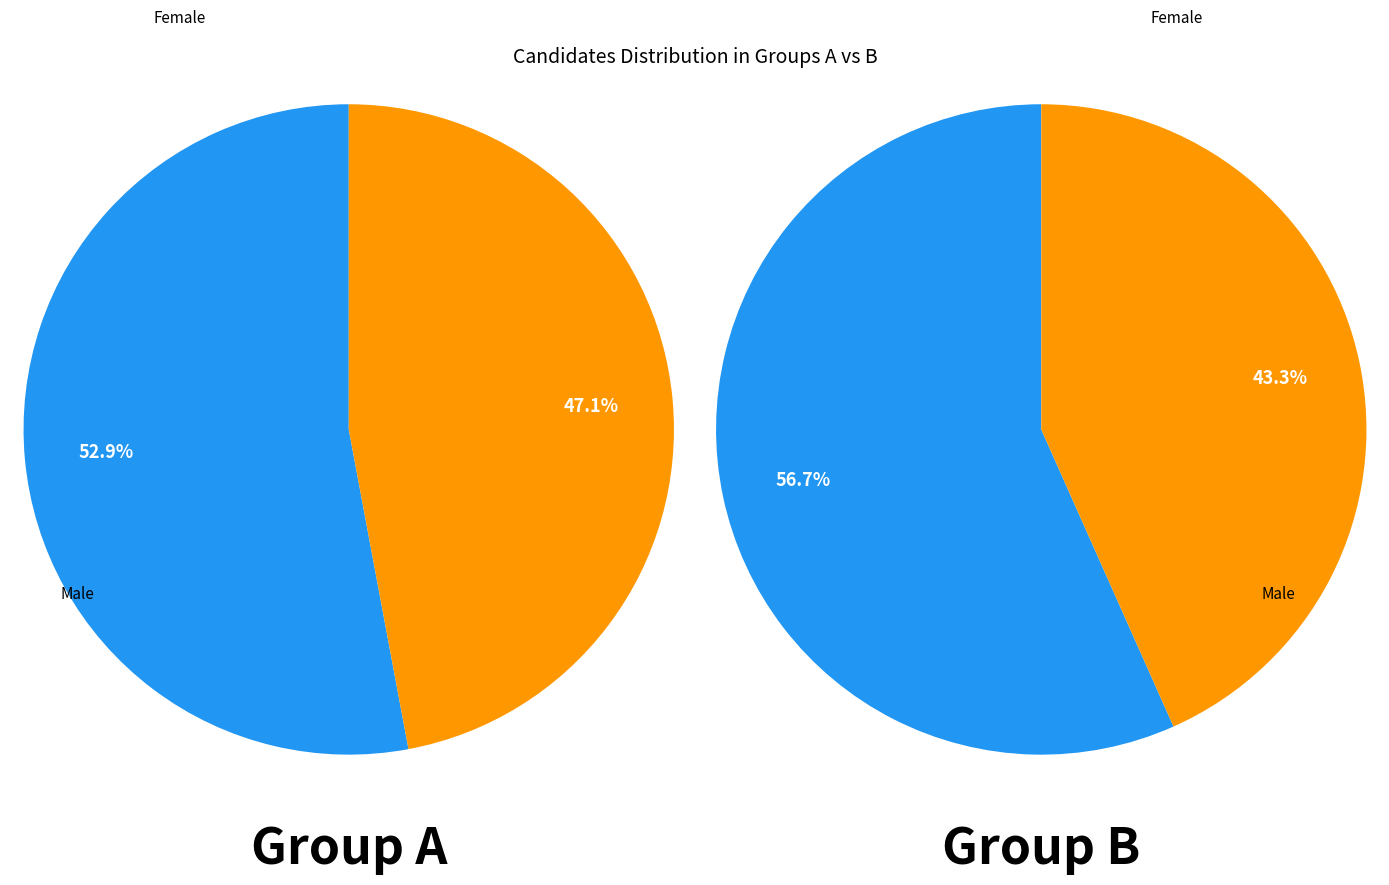

What percentage is NOT represented by 5?

91.5%